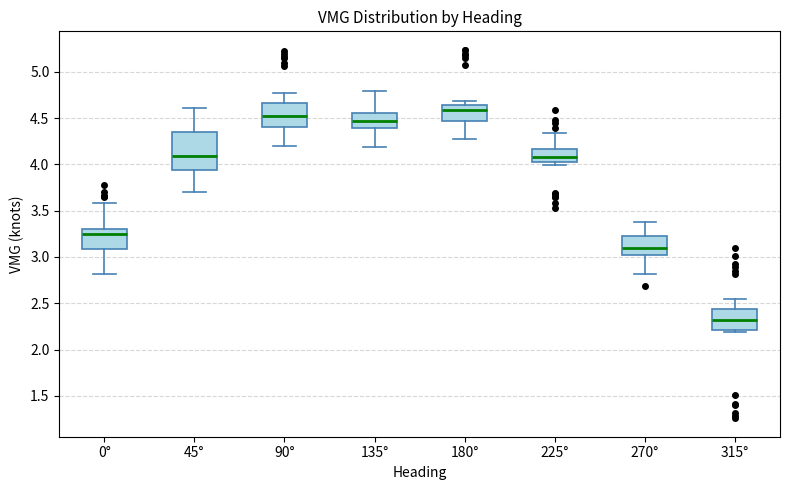

Reading left to right, transcribe this box plot: for each box, give where its median line is, the range the box spans, and where its two whiskers end, as read against the y-axis. The values are not printed on the chart, so give them approximately, as read against the axis.

0°: median 3.25, box 3.10 to 3.30, whiskers 2.80 to 3.60
45°: median 4.10, box 3.95 to 4.35, whiskers 3.70 to 4.60
90°: median 4.55, box 4.40 to 4.65, whiskers 4.20 to 4.75
135°: median 4.45, box 4.40 to 4.55, whiskers 4.20 to 4.80
180°: median 4.60, box 4.45 to 4.65, whiskers 4.30 to 4.70
225°: median 4.10, box 4.05 to 4.15, whiskers 4.00 to 4.35
270°: median 3.10, box 3.00 to 3.20, whiskers 2.80 to 3.40
315°: median 2.30, box 2.20 to 2.45, whiskers 2.20 (just below the box's lower edge) to 2.55